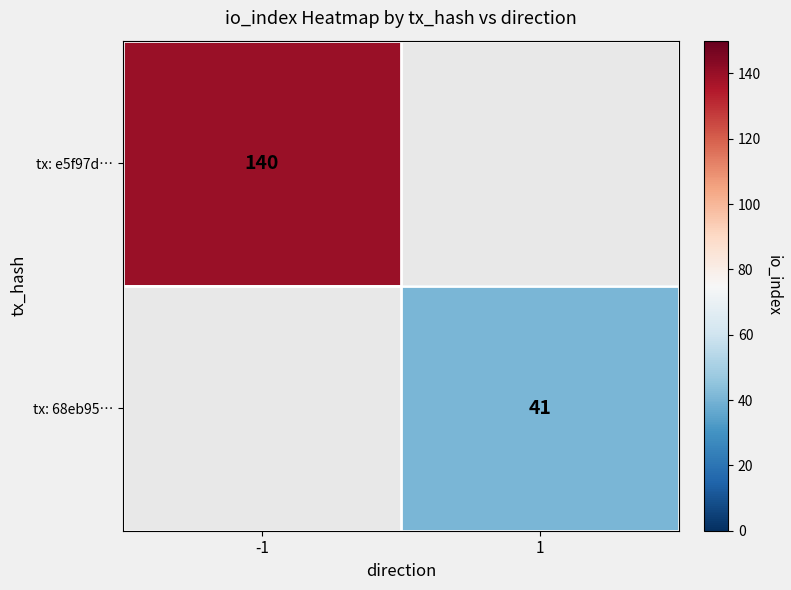

The value of tx: 68eb95… at 1 is 41. True or false?

True